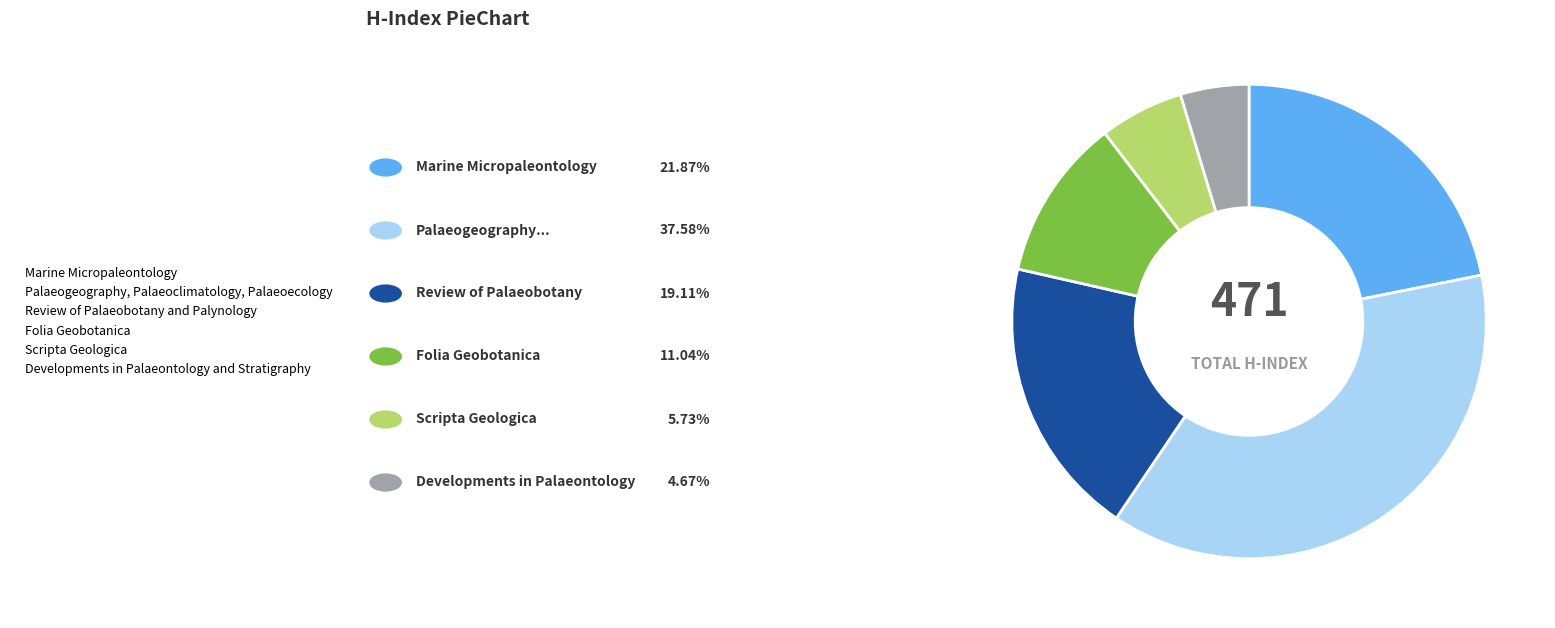

True or false: Developments in Palaeontology and Stratigraphy accounts for 5% of the total.

True